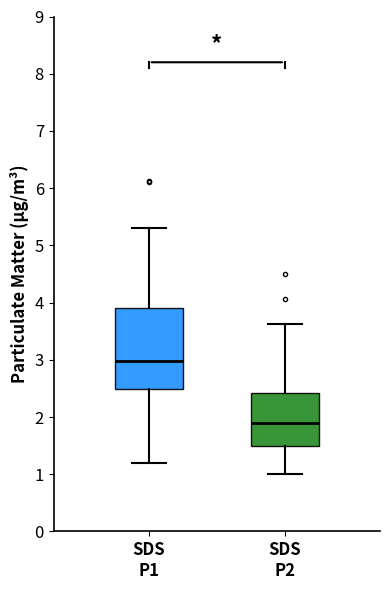

Which box is the tallest, from its lower edge to its upper edge?

SDS P1